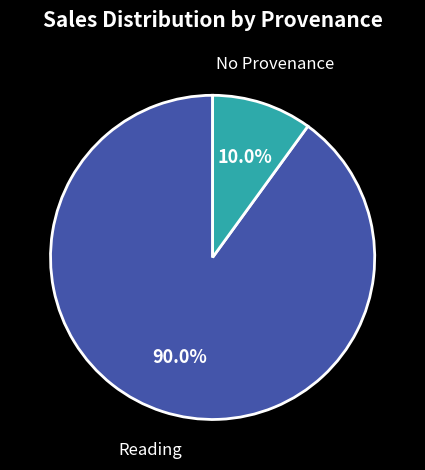

Count the number of slices in the pie.

2